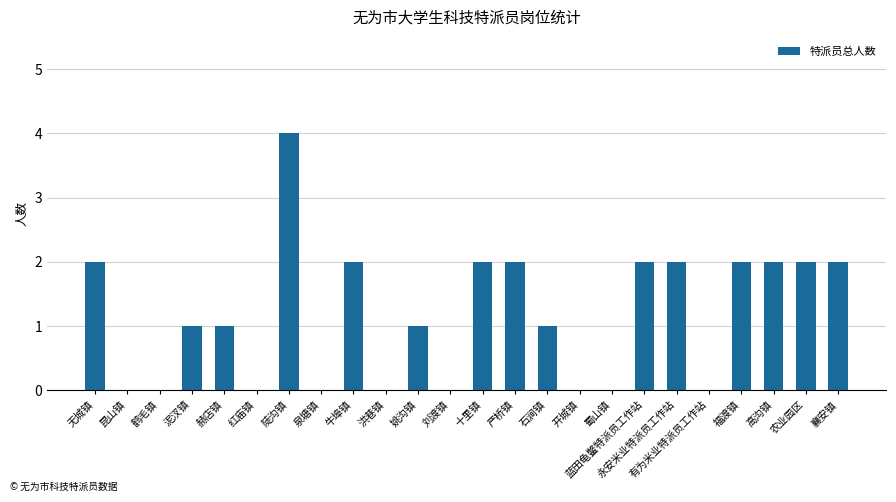

At which category does the chart reach its peak across all series?

陡沟镇